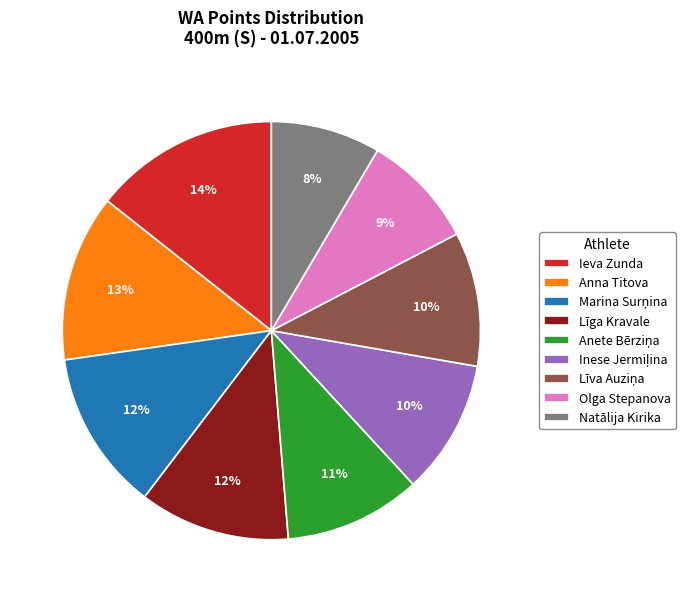

How many slices are in this pie chart?

9